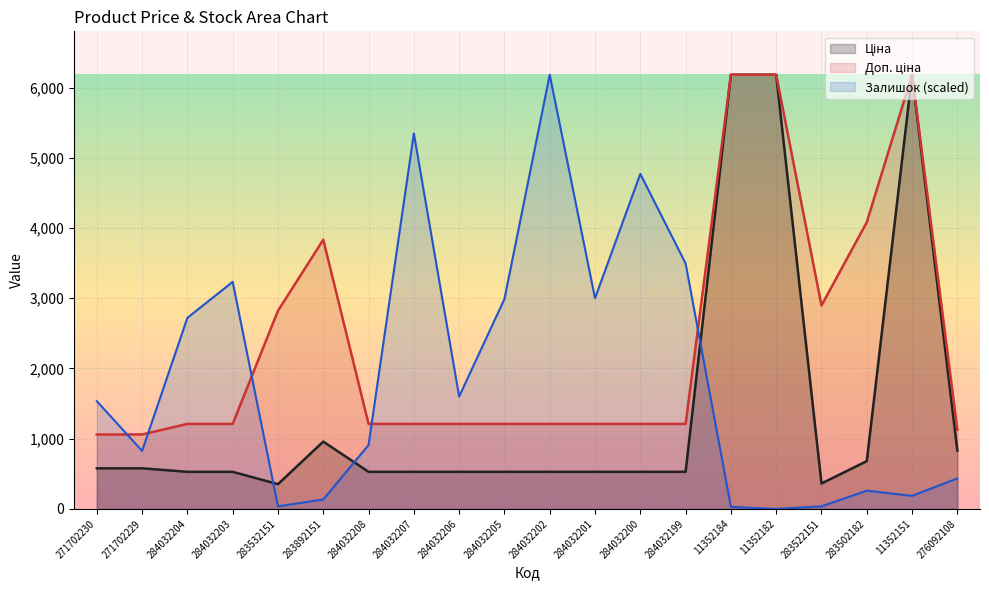

Rank the series at 284032203 from lowest to highest value.

Ціна, Доп. ціна, Залишок